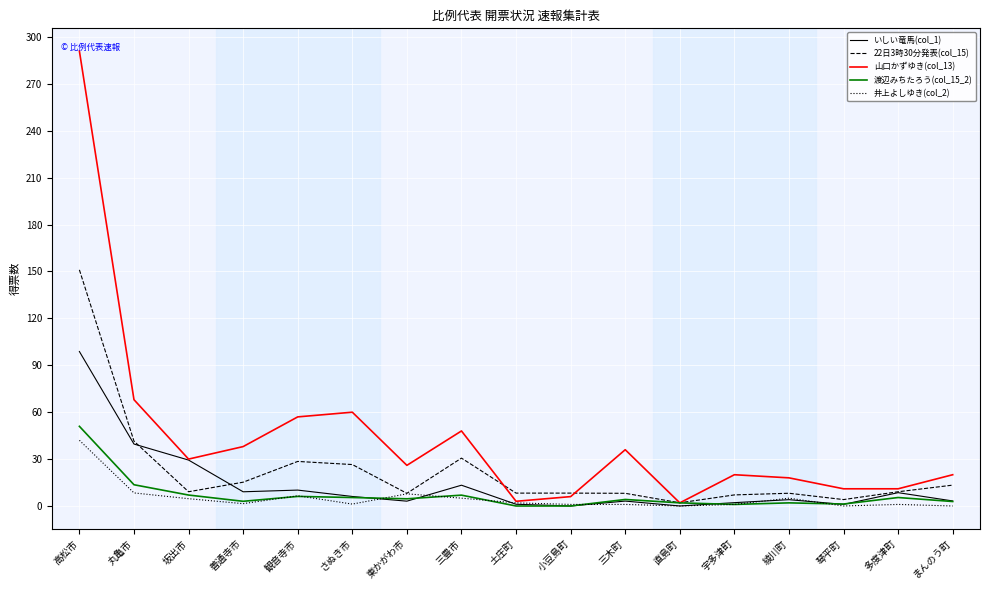

At which label is 渡辺みちたろう(col_15_2) closest to 25?

丸亀市